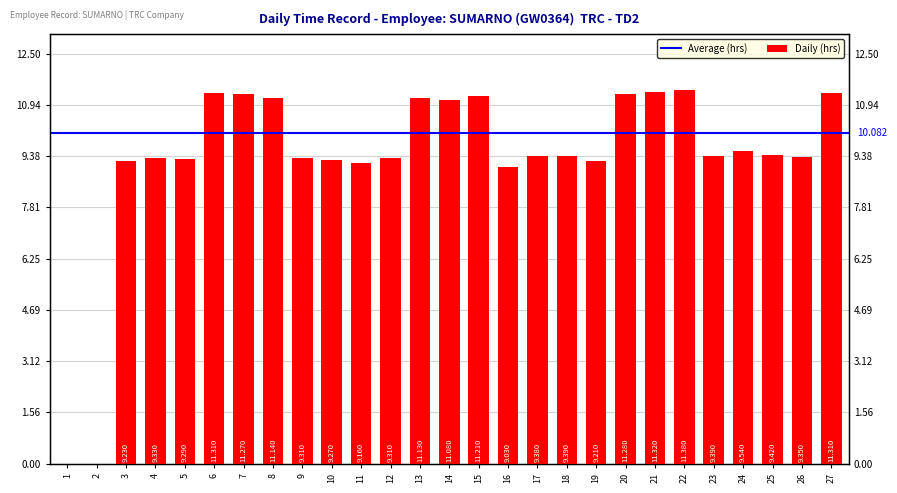

What is the approximate value at 5?

9.3